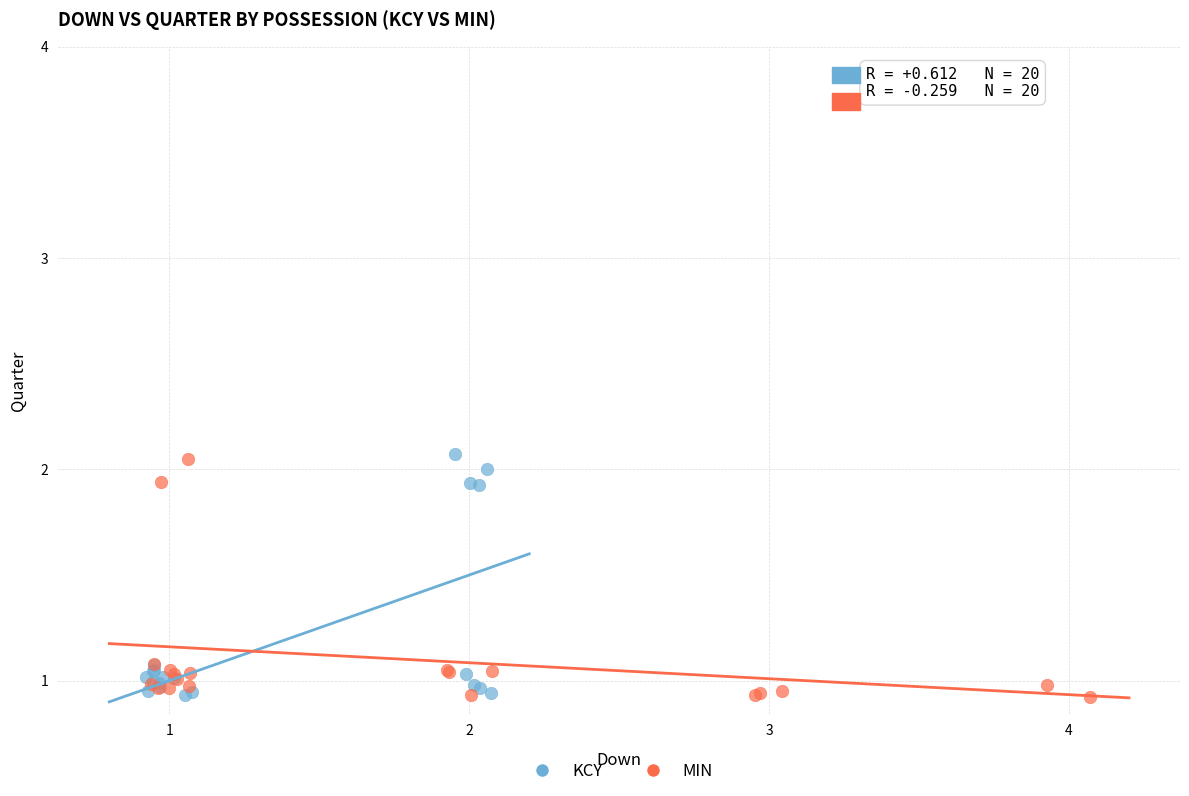

What are all the series names shown in the legend?

KCY, MIN